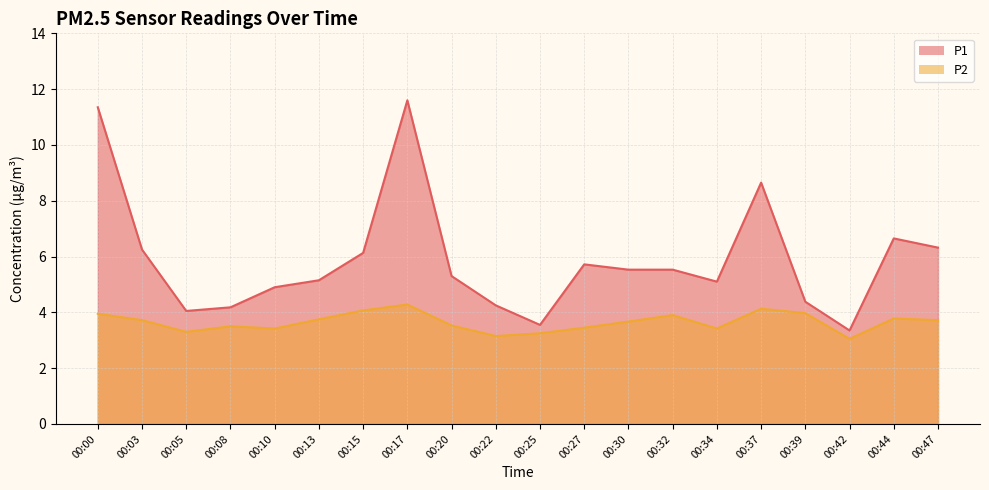

True or false: P2 and P1 cross at least once.

False